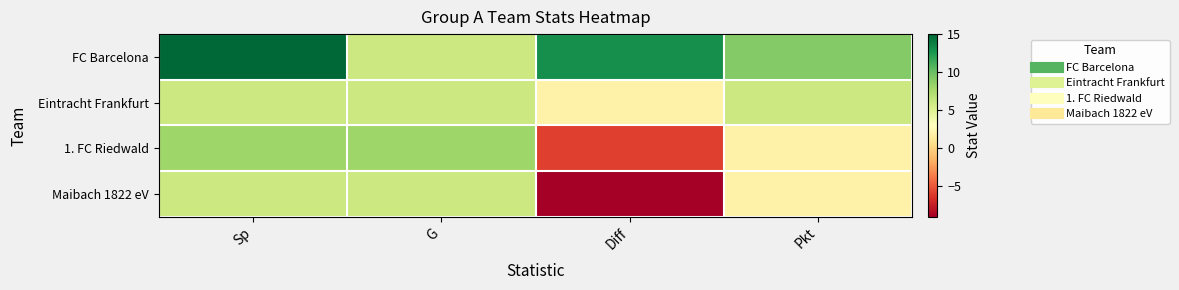

Which series has the largest total across all categories?

FC Barcelona